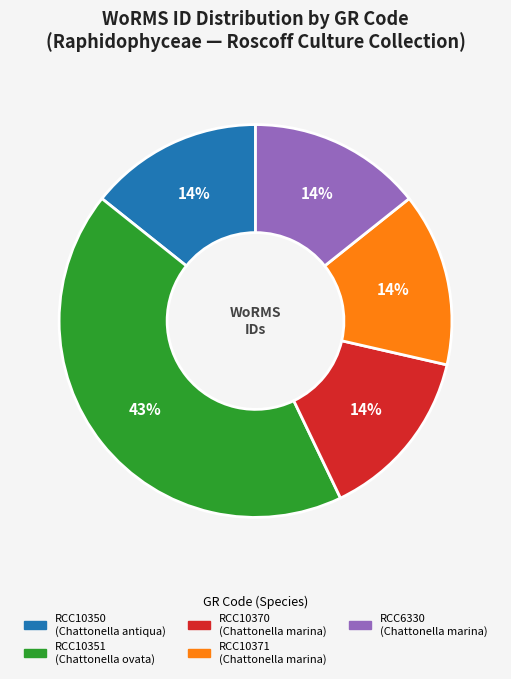

To the nearest percent, what portion does RCC10370 represent?

14%